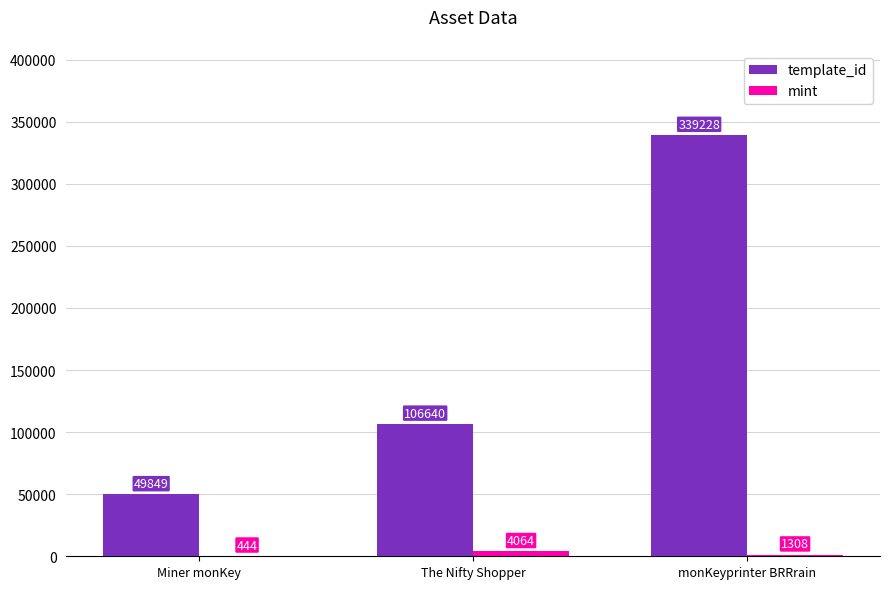

Which series changed the most between Miner monKey and The Nifty Shopper?

template_id